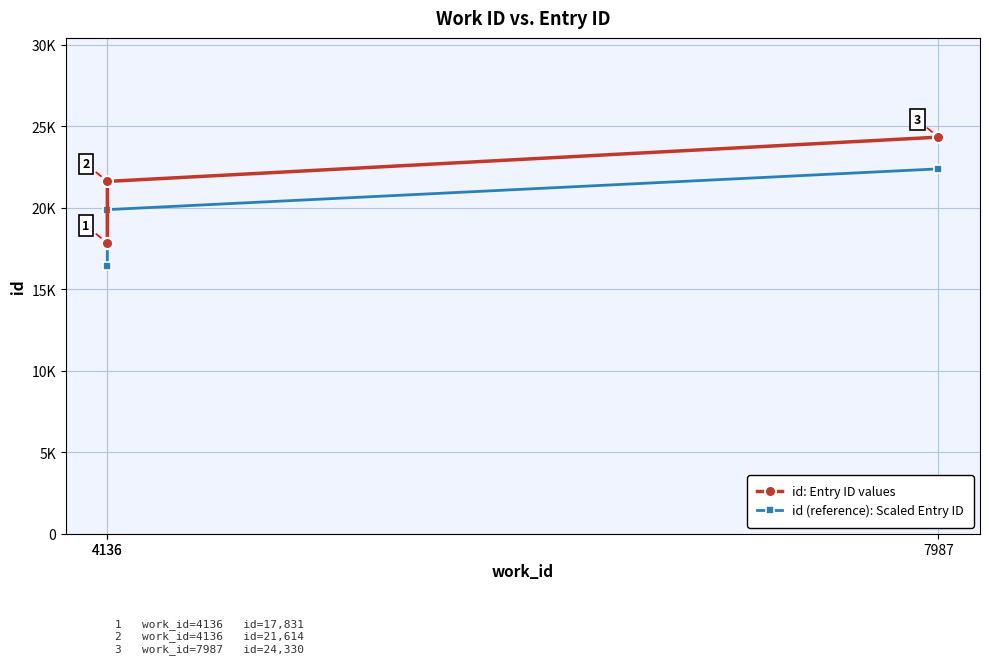

Reading left to right, transcribe all the data shown in this chart.

id: Entry ID values: 17831.0	21614.0	24330.0
id (reference): Scaled Entry ID: 16404.5	19884.9	22383.6